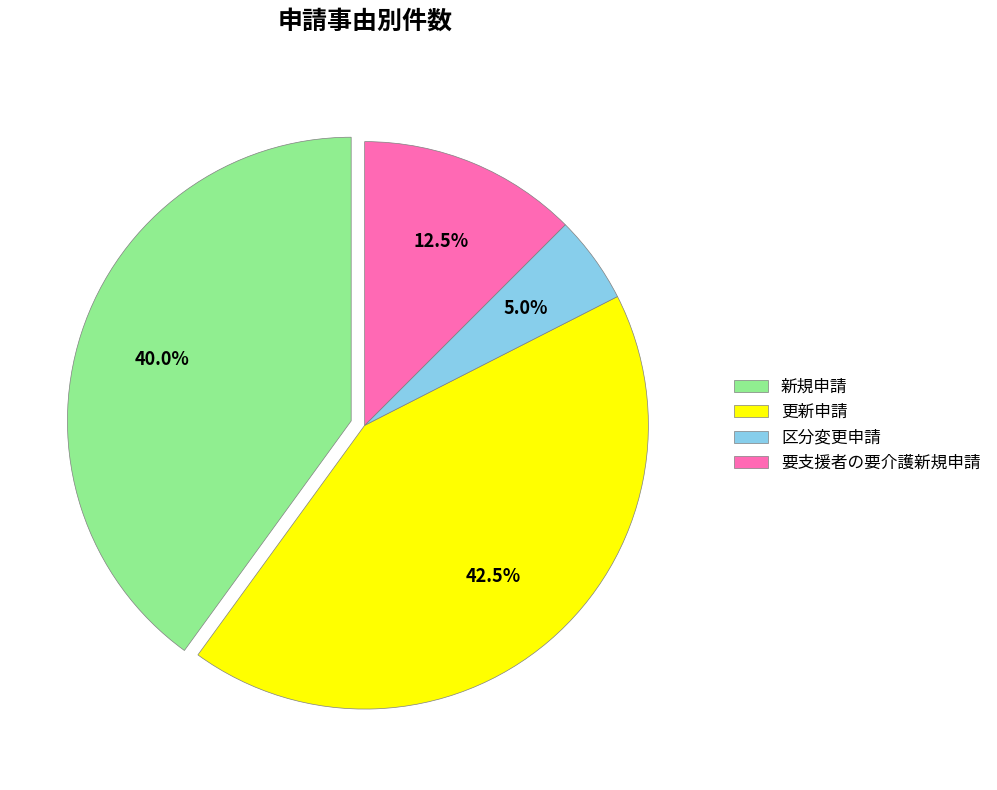

Does 更新申請 account for over 50% of the chart?

No